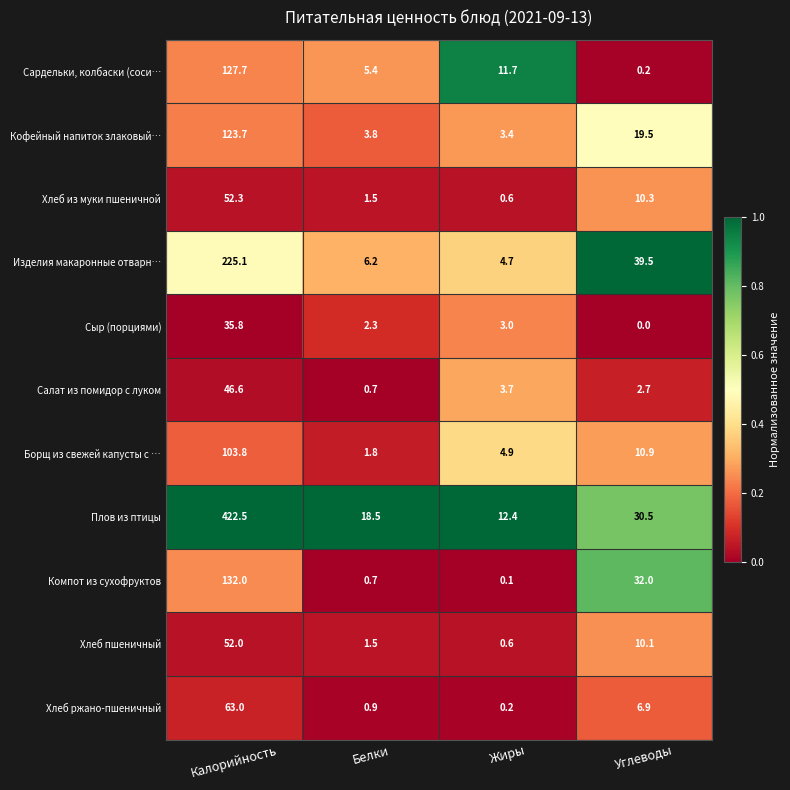

What is the difference between the highest and lowest values at Углеводы?

39.5